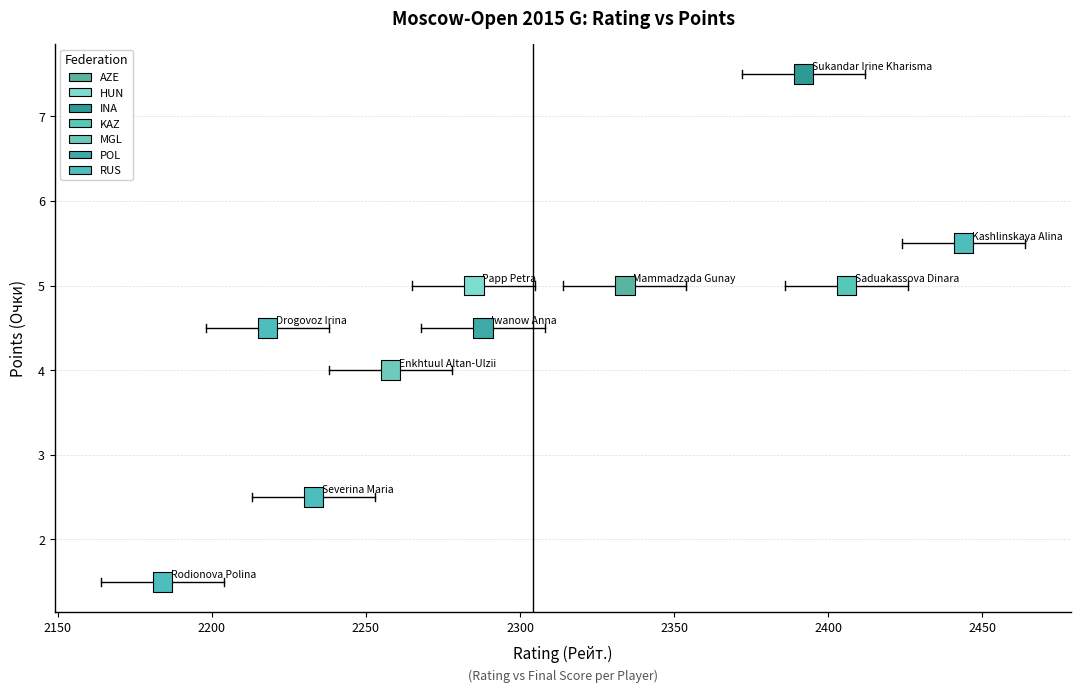

What is the average Y value?

4.5